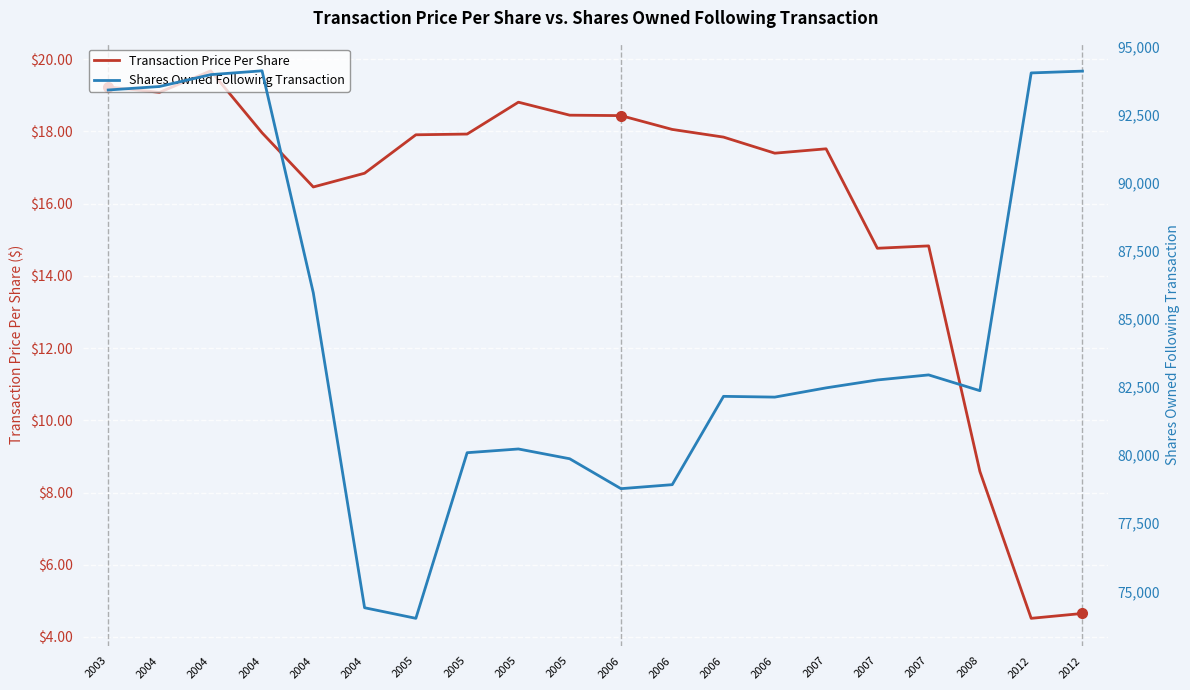

What is the minimum value shown in the chart?

4.5